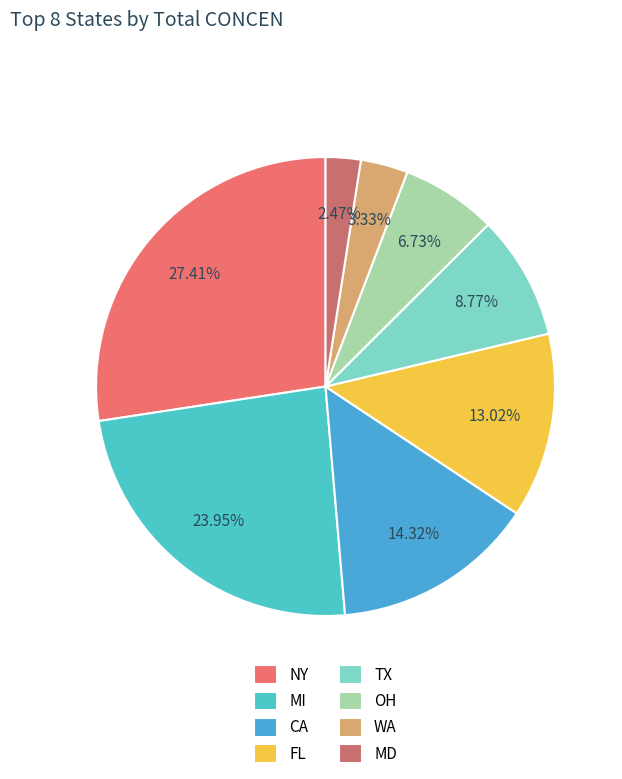

How many segments does this pie chart have?

8